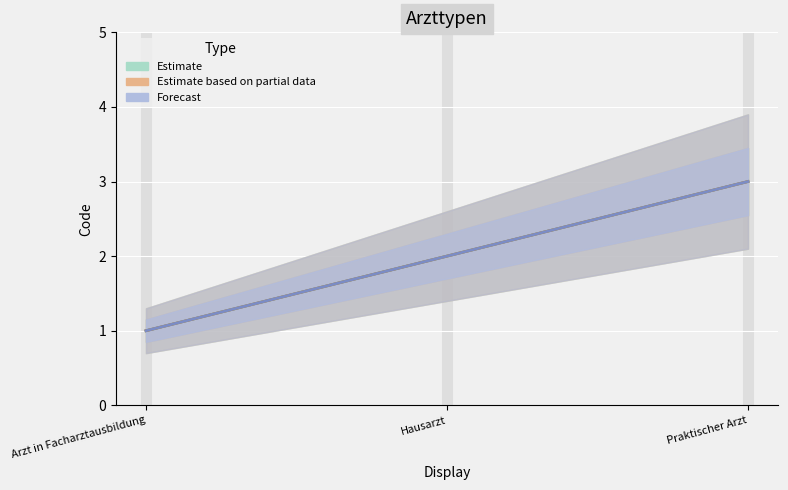

Is the value of Forecast at Arzt in Facharztausbildung greater than the value of Estimate at Praktischer Arzt?

No